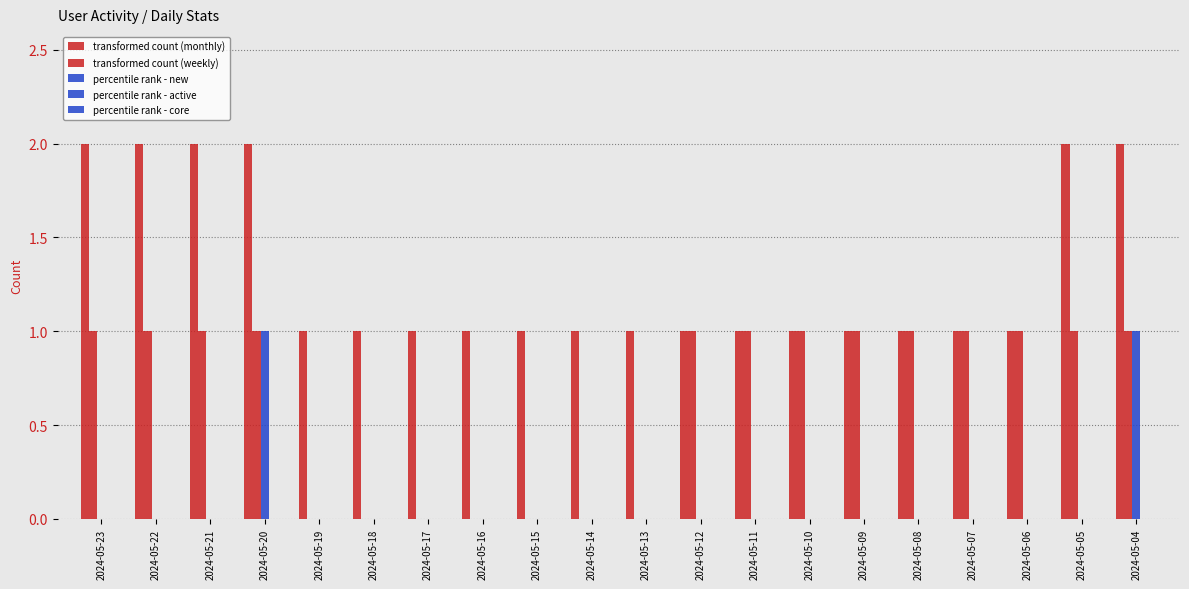

True or false: Недельная has a value of 0 at 2024-05-14.

False